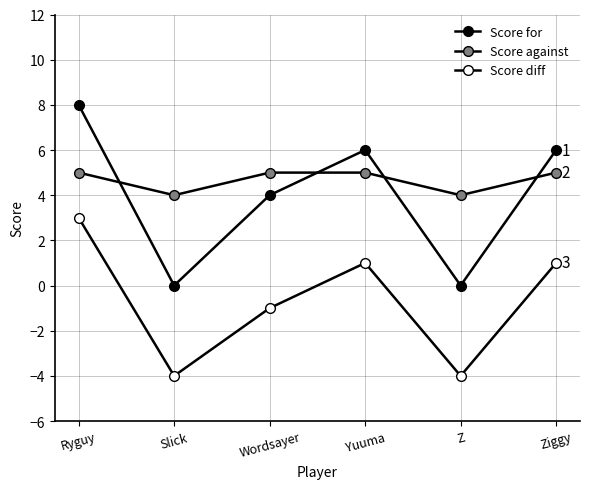

What position from the right is Slick?

5